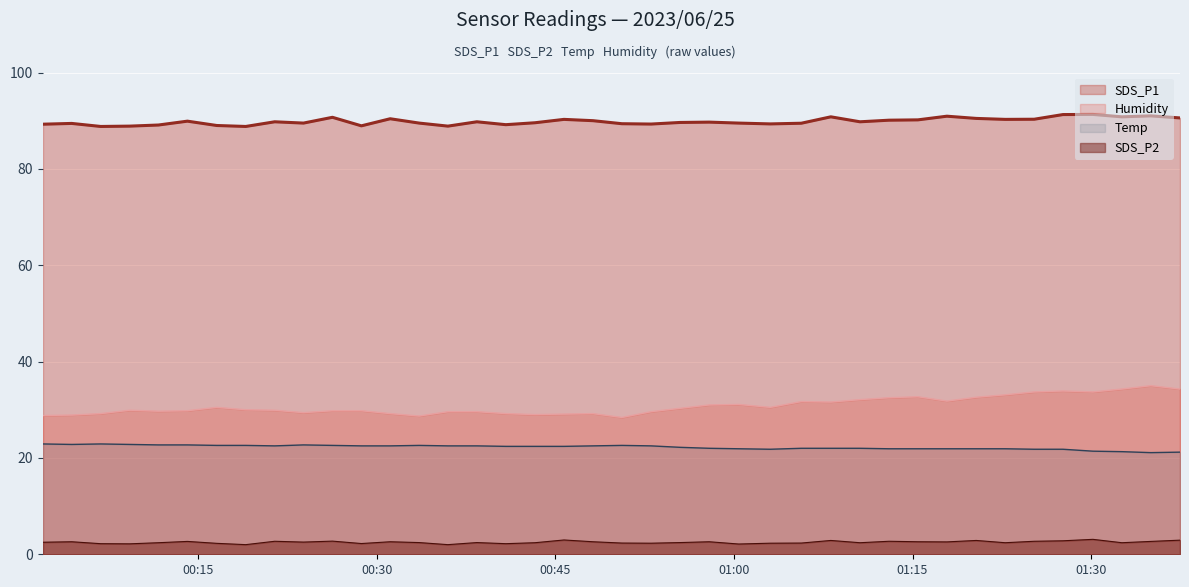

What is the greatest value displayed?

91.3